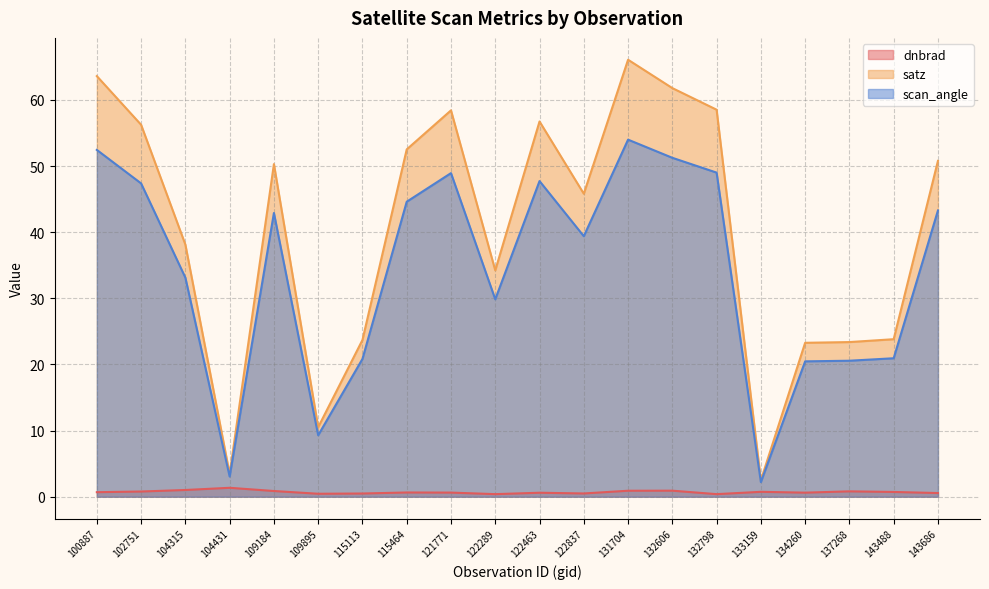

Reading right to left, what are all the values shown in this chart?

dnbrad: 143686=0.6	143488=0.7	137268=0.8	134260=0.6	133159=0.7	132798=0.4	132606=0.9	131704=0.9	122837=0.5	122463=0.6	122289=0.4	121771=0.6	115464=0.6	115113=0.5	109895=0.4	109184=0.9	104431=1.3	104315=1.0	102751=0.8	100887=0.7
satz: 143686=50.8	143488=23.8	137268=23.4	134260=23.3	133159=2.5	132798=58.5	132606=61.8	131704=66.1	122837=45.8	122463=56.7	122289=34.2	121771=58.4	115464=52.5	115113=23.7	109895=10.5	109184=50.3	104431=3.4	104315=38.1	102751=56.2	100887=63.6
scan_angle: 143686=43.3	143488=20.9	137268=20.6	134260=20.5	133159=2.2	132798=49.0	132606=51.3	131704=54.0	122837=39.4	122463=47.7	122289=29.9	121771=48.9	115464=44.6	115113=20.8	109895=9.3	109184=42.9	104431=3.1	104315=33.1	102751=47.4	100887=52.4